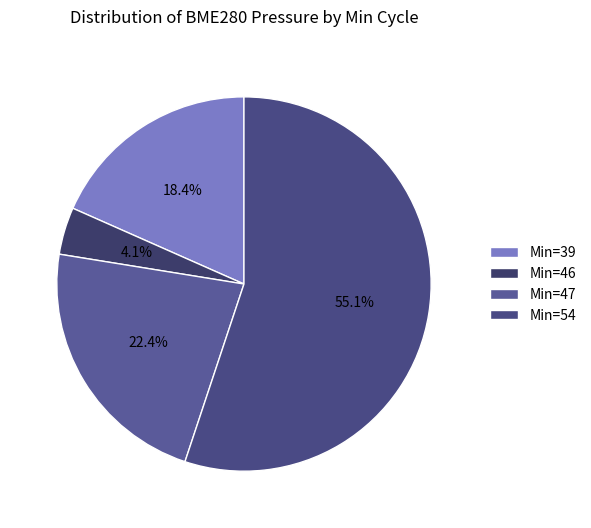

How many slices are in this pie chart?

4